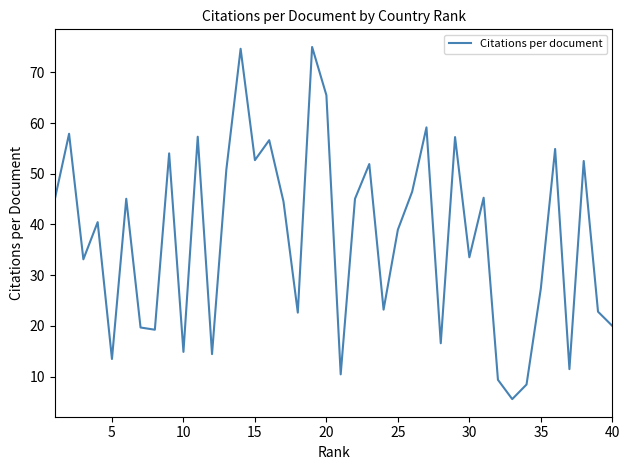

Does the chart display data point markers on the line(s)?

No